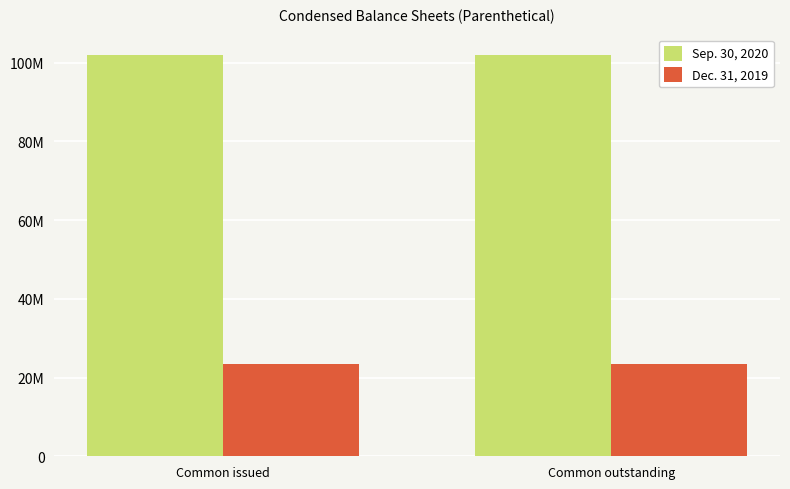

At which category does the chart reach its peak across all series?

Common issued